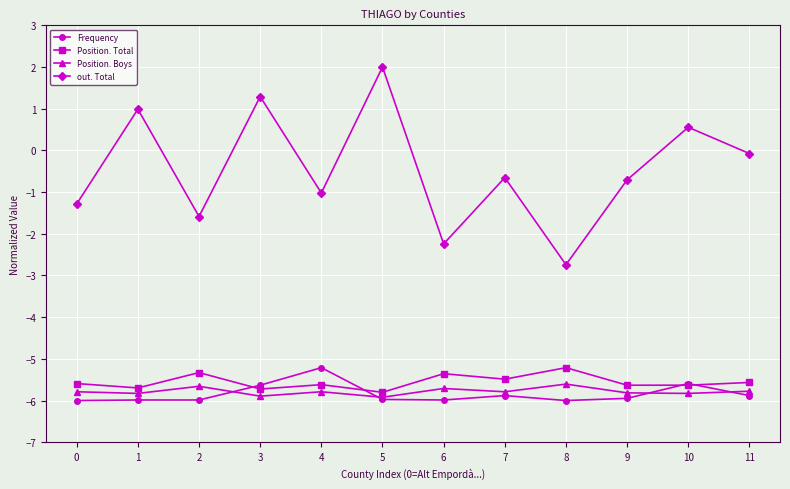

In out. Total, how many points are lower than both neighbors (excluding endpoints)?

4